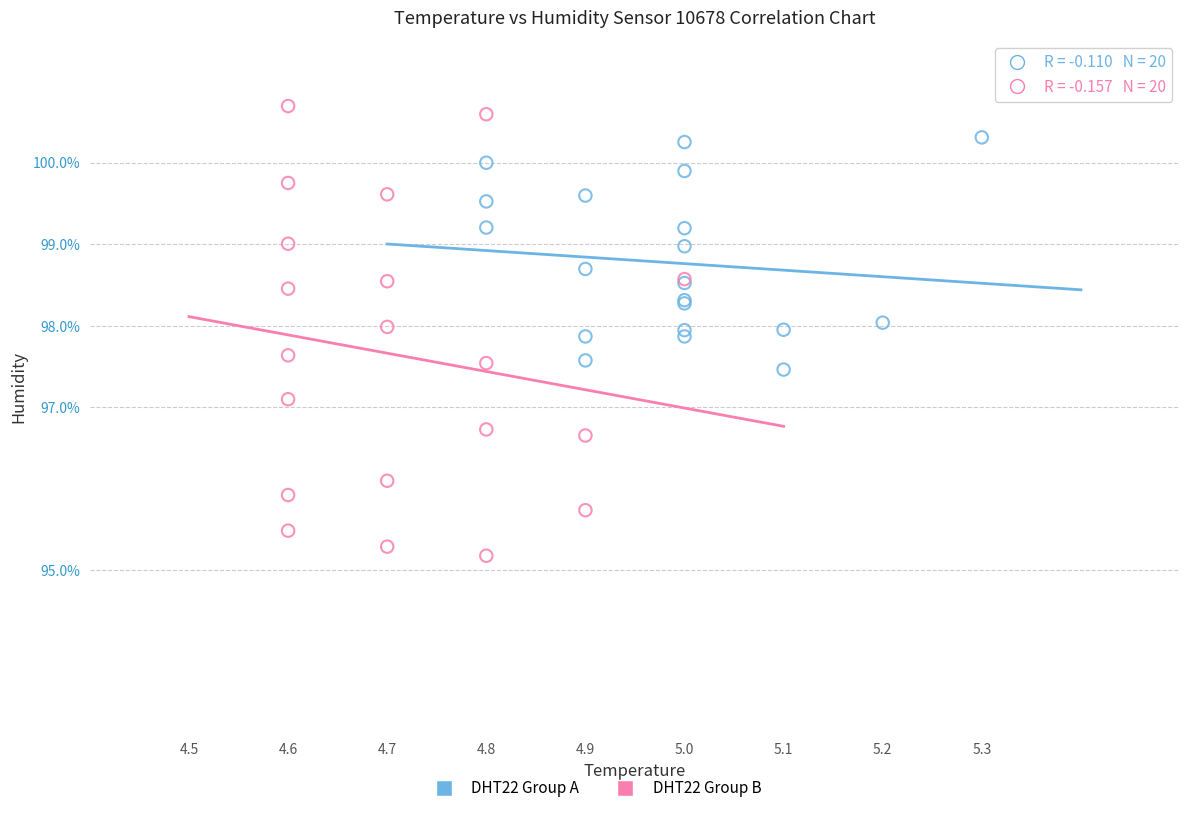

Which series reaches the maximum Y coordinate?

DHT22 Group B